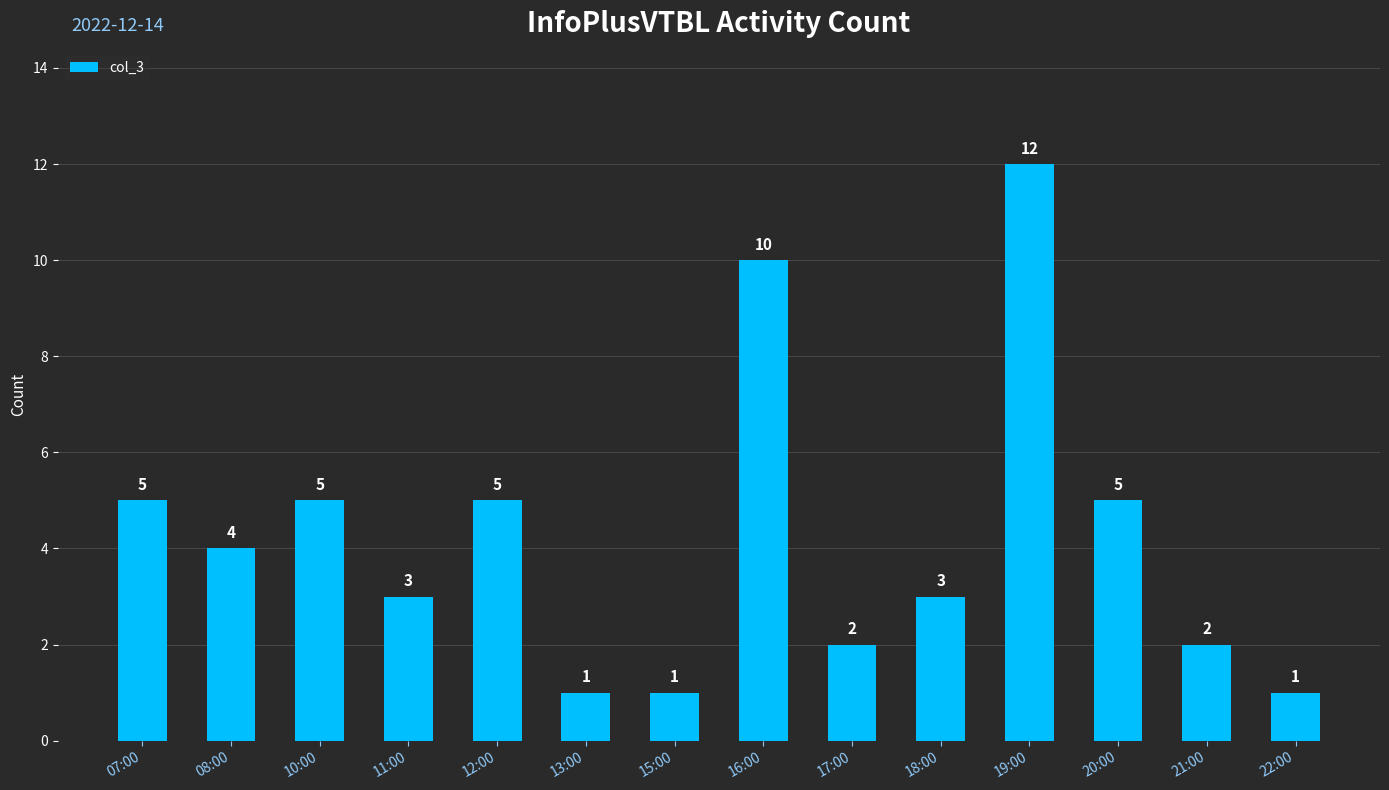

At which category does the chart reach its peak across all series?

19:00